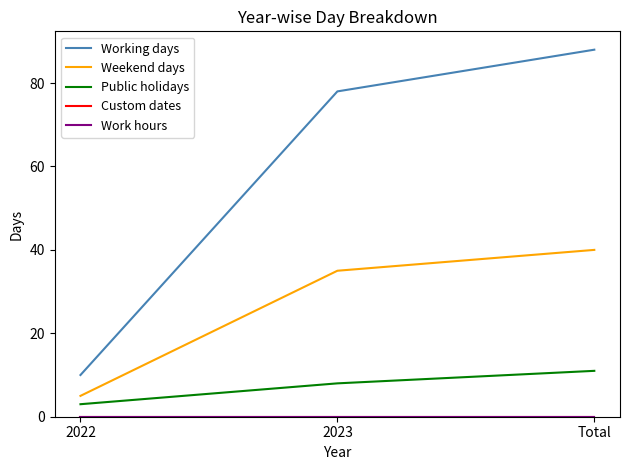

Does the chart have visible grid lines?

No